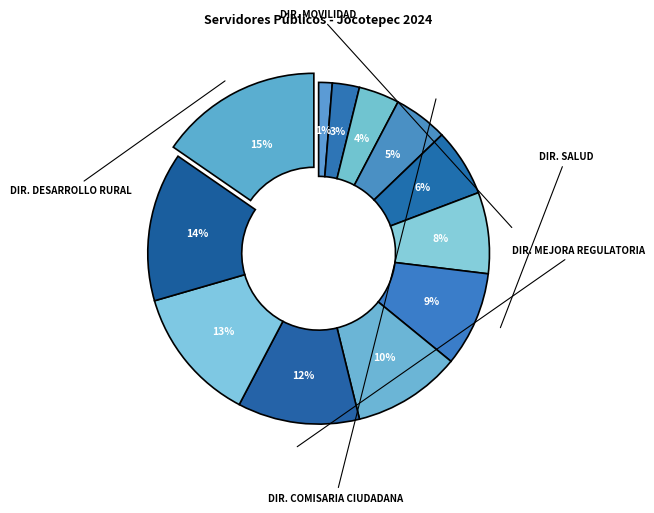

Count the number of slices in the pie.

12